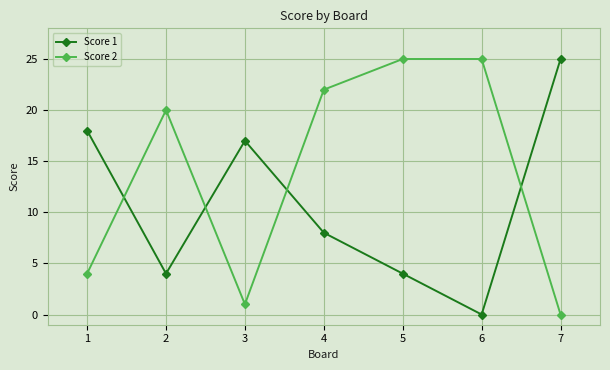

The value of Score 2 at 1 is 7. True or false?

False